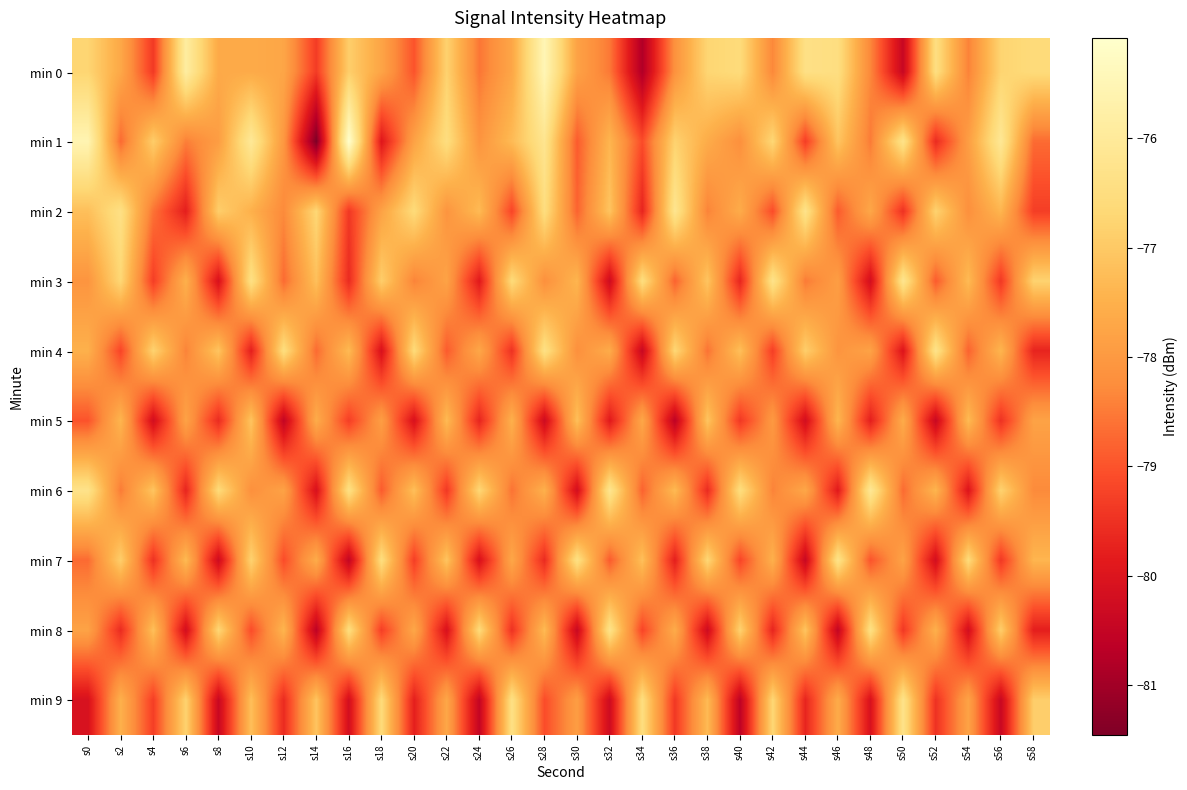

Reading left to right, what are all the values shown in this chart?

min 0: s0=-76.7	s2=-77.7	s4=-79.4	s6=-75.9	s8=-77.6	s10=-77.6	s12=-77.7	s14=-79.3	s16=-76.9	s18=-77.8	s20=-79.0	s22=-76.8	s24=-78.6	s26=-77.7	s28=-75.5	s30=-77.8	s32=-78.5	s34=-80.8	s36=-78.2	s38=-76.7	s40=-76.6	s42=-78.3	s44=-76.4	s46=-76.5	s48=-78.3	s50=-80.4	s52=-76.5	s54=-78.4	s56=-76.8	s58=-76.6
min 1: s0=-75.6	s2=-78.7	s4=-76.9	s6=-78.5	s8=-77.9	s10=-76.1	s12=-78.0	s14=-81.5	s16=-75.1	s18=-80.0	s20=-77.8	s22=-76.5	s24=-78.1	s26=-77.3	s28=-76.2	s30=-78.9	s32=-77.4	s34=-79.1	s36=-76.8	s38=-77.6	s40=-78.2	s42=-76.7	s44=-79.3	s46=-77.1	s48=-78.5	s50=-76.3	s52=-79.6	s54=-77.9	s56=-76.1	s58=-78.7
min 2: s0=-77.2	s2=-76.4	s4=-78.6	s6=-79.8	s8=-76.9	s10=-77.5	s12=-78.3	s14=-76.7	s16=-79.4	s18=-77.8	s20=-76.6	s22=-78.1	s24=-77.3	s26=-79.2	s28=-76.5	s30=-78.8	s32=-77.1	s34=-79.7	s36=-76.2	s38=-78.4	s40=-77.6	s42=-79.1	s44=-76.3	s46=-78.9	s48=-77.7	s50=-79.5	s52=-76.8	s54=-78.2	s56=-77.4	s58=-79.3
min 3: s0=-78.1	s2=-76.7	s4=-79.3	s6=-77.5	s8=-80.1	s10=-76.4	s12=-78.7	s14=-77.2	s16=-79.6	s18=-76.9	s20=-78.4	s22=-77.8	s24=-79.9	s26=-76.6	s28=-78.2	s30=-77.4	s32=-80.3	s34=-76.5	s36=-78.8	s38=-77.1	s40=-79.7	s42=-76.3	s44=-78.5	s46=-77.9	s48=-80.2	s50=-76.2	s52=-78.9	s54=-77.3	s56=-79.4	s58=-76.8
min 4: s0=-77.5	s2=-79.2	s4=-76.8	s6=-78.4	s8=-77.1	s10=-79.8	s12=-76.5	s14=-78.7	s16=-77.3	s18=-80.1	s20=-76.6	s22=-78.9	s24=-77.7	s26=-79.5	s28=-76.4	s30=-78.2	s32=-77.6	s34=-80.4	s36=-76.7	s38=-78.6	s40=-77.2	s42=-79.3	s44=-76.9	s46=-78.1	s48=-77.8	s50=-80.0	s52=-76.3	s54=-78.8	s56=-77.4	s58=-79.7
min 5: s0=-79.0	s2=-77.4	s4=-80.2	s6=-77.8	s8=-79.6	s10=-77.1	s12=-80.5	s14=-77.6	s16=-79.3	s18=-77.9	s20=-80.1	s22=-77.3	s24=-79.7	s26=-77.5	s28=-80.3	s30=-77.2	s32=-79.9	s34=-77.7	s36=-80.6	s38=-77.1	s40=-79.4	s42=-78.0	s44=-80.2	s46=-77.4	s48=-79.8	s50=-77.6	s52=-80.4	s54=-77.3	s56=-79.5	s58=-77.8
min 6: s0=-76.3	s2=-78.5	s4=-77.1	s6=-79.7	s8=-76.6	s10=-78.2	s12=-77.8	s14=-80.1	s16=-76.4	s18=-78.9	s20=-77.2	s22=-79.4	s24=-76.7	s26=-78.6	s28=-77.5	s30=-80.2	s32=-76.2	s34=-78.8	s36=-77.3	s38=-79.6	s40=-76.5	s42=-78.4	s44=-77.7	s46=-79.9	s48=-76.1	s50=-78.7	s52=-77.4	s54=-80.0	s56=-76.8	s58=-78.3
min 7: s0=-78.7	s2=-76.9	s4=-79.5	s6=-77.3	s8=-80.3	s10=-76.8	s12=-79.1	s14=-77.6	s16=-80.5	s18=-76.5	s20=-79.3	s22=-77.1	s24=-80.1	s26=-77.7	s28=-79.6	s30=-76.4	s32=-78.9	s34=-77.2	s36=-79.8	s38=-76.7	s40=-79.2	s42=-77.5	s44=-80.4	s46=-76.3	s48=-79.0	s50=-77.8	s52=-80.2	s54=-76.6	s56=-79.4	s58=-77.4
min 8: s0=-77.8	s2=-79.6	s4=-77.2	s6=-80.2	s8=-76.7	s10=-79.1	s12=-77.4	s14=-80.6	s16=-76.5	s18=-79.3	s20=-77.7	s22=-80.1	s24=-76.6	s26=-79.5	s28=-77.3	s30=-80.4	s32=-76.3	s34=-79.2	s36=-77.6	s38=-80.3	s40=-76.8	s42=-79.7	s44=-77.1	s46=-80.5	s48=-76.4	s50=-79.4	s52=-77.5	s54=-80.2	s56=-76.9	s58=-79.8
min 9: s0=-80.1	s2=-77.5	s4=-79.3	s6=-76.8	s8=-80.4	s10=-77.2	s12=-79.6	s14=-77.1	s16=-80.2	s18=-76.6	s20=-79.8	s22=-77.7	s24=-80.5	s26=-76.4	s28=-79.1	s30=-77.9	s32=-80.3	s34=-76.5	s36=-79.4	s38=-77.3	s40=-80.6	s42=-76.7	s44=-79.7	s46=-77.6	s48=-80.1	s50=-76.3	s52=-79.5	s54=-77.8	s56=-80.4	s58=-76.9